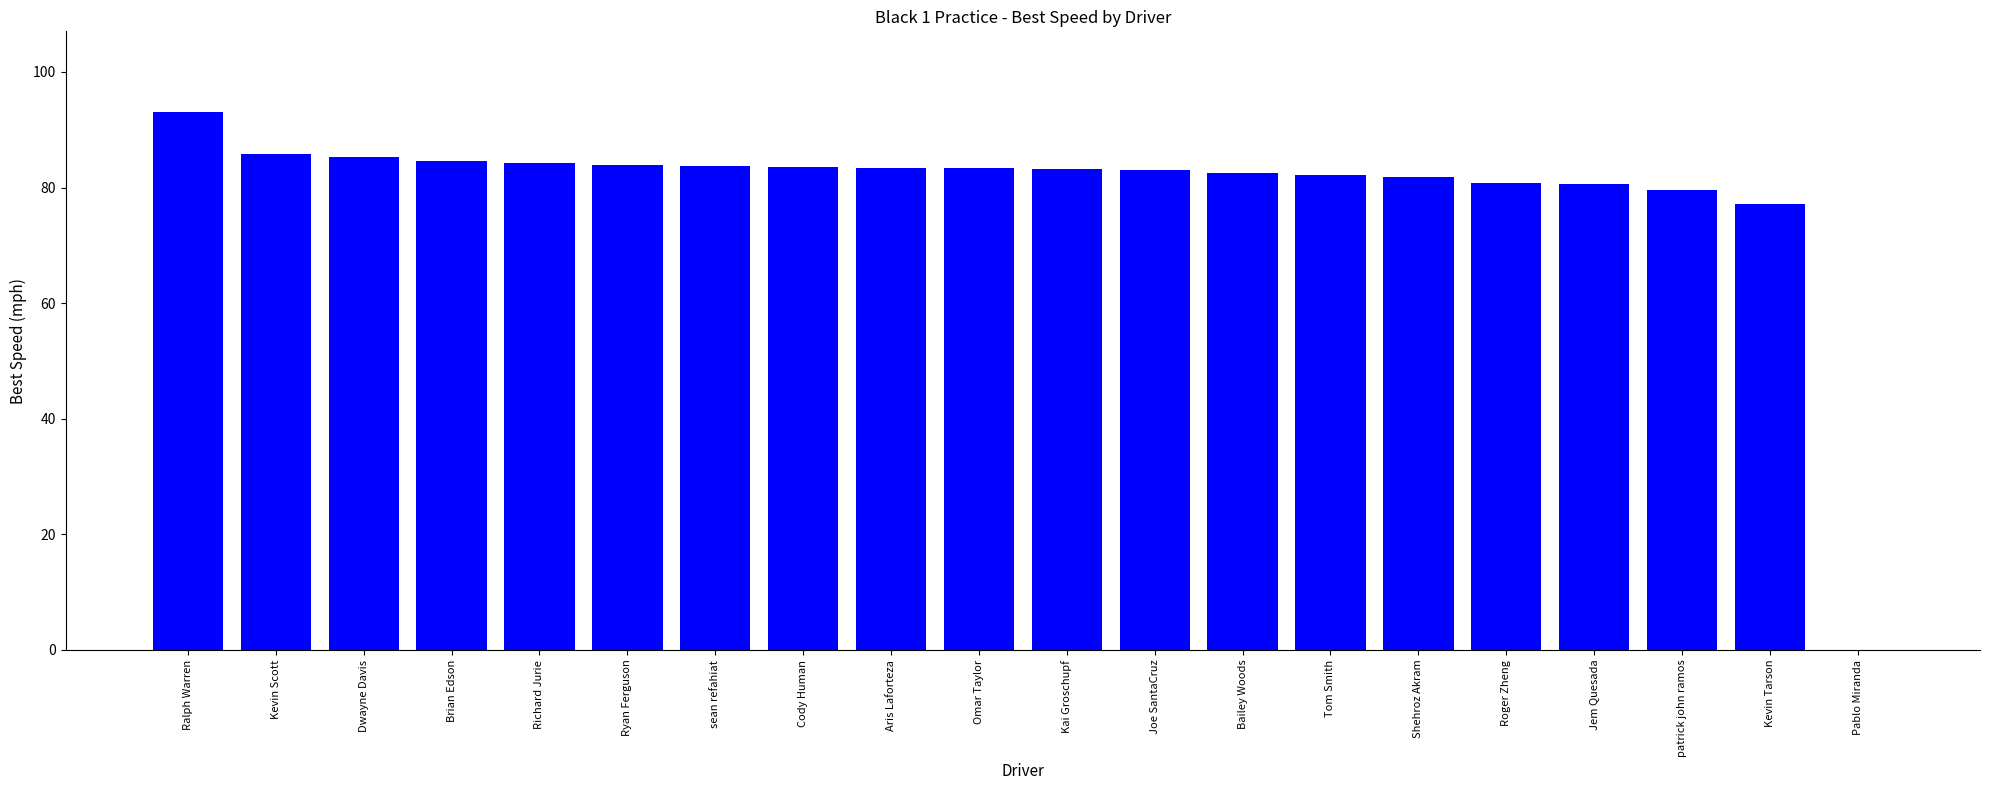

The value at Omar Taylor is 83.3. True or false?

True